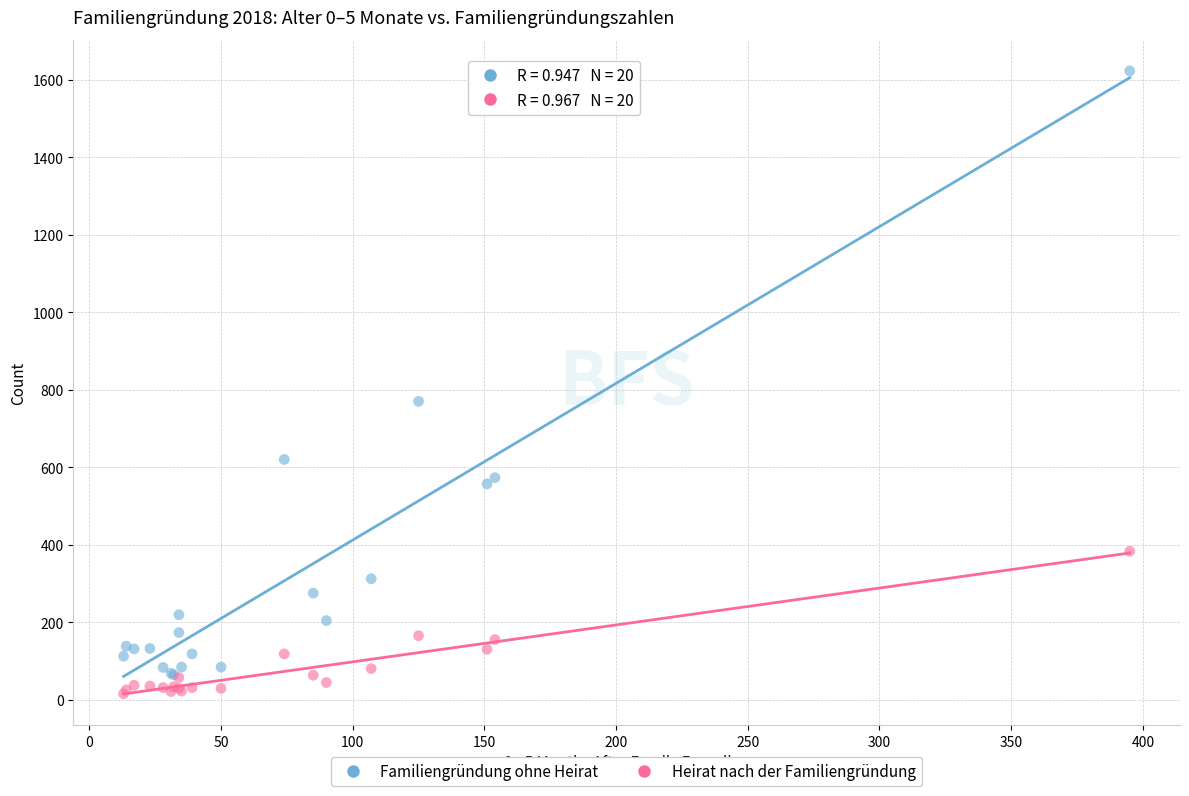

Across all series, what Y value is closest to 819?

770